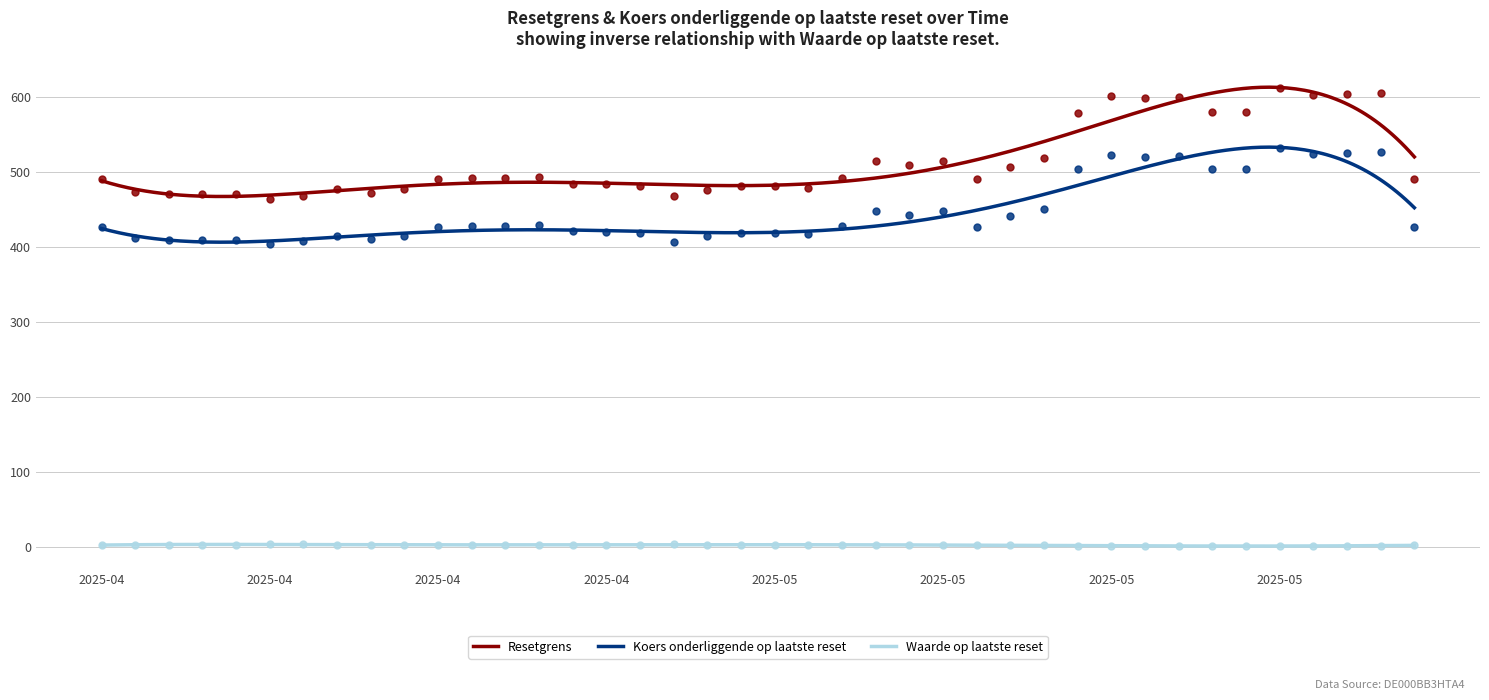

At which category is the sum across all series the highest?

2025-05